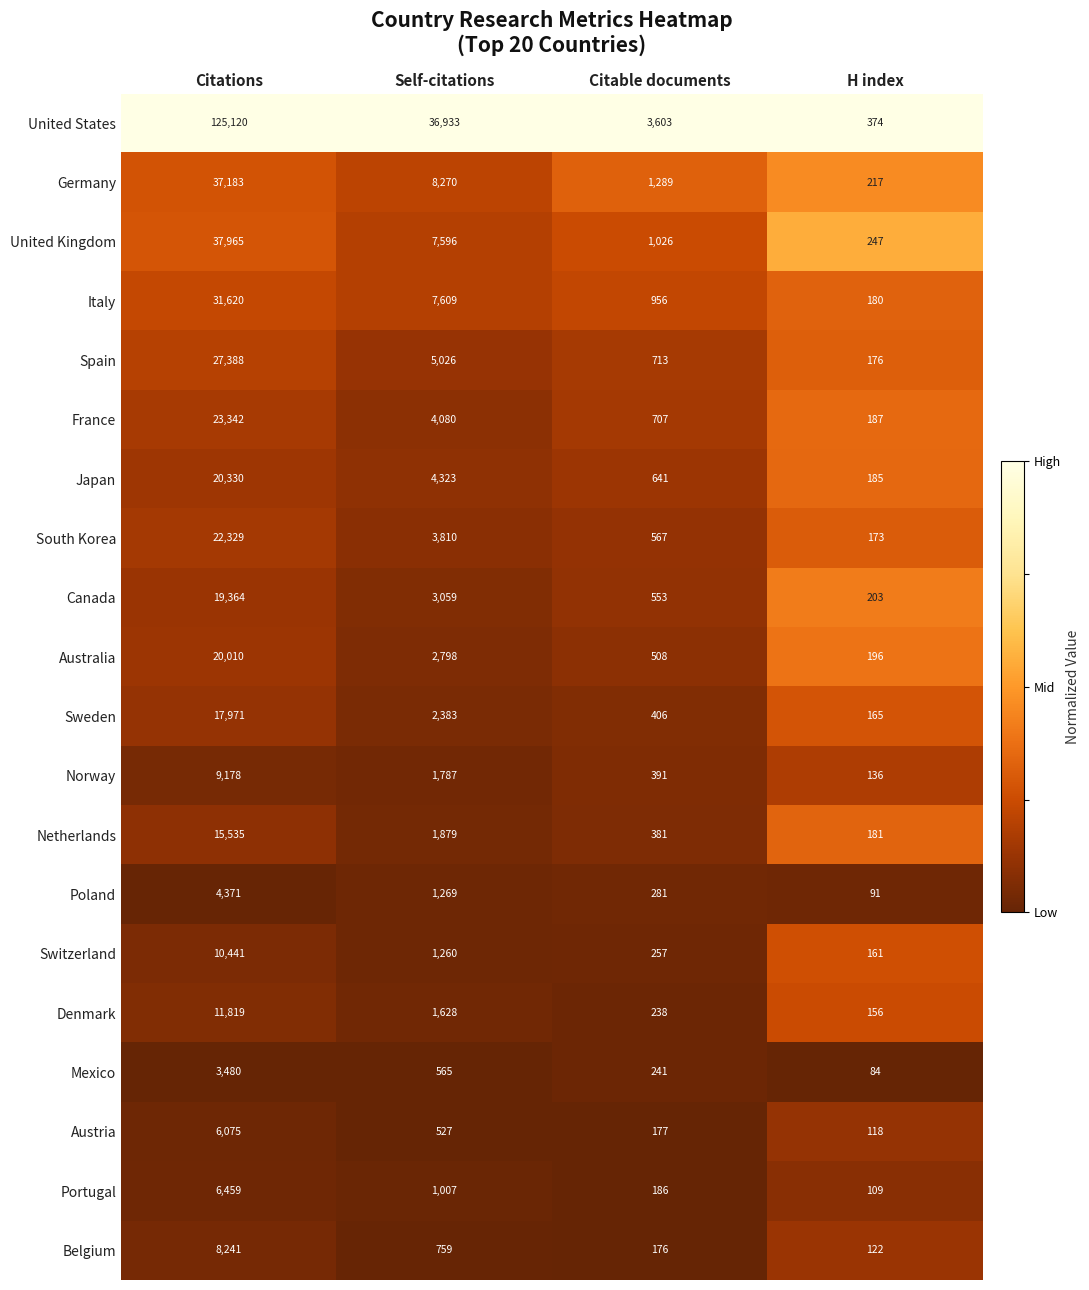

Is it true that United Kingdom equals 85 at H index?

False